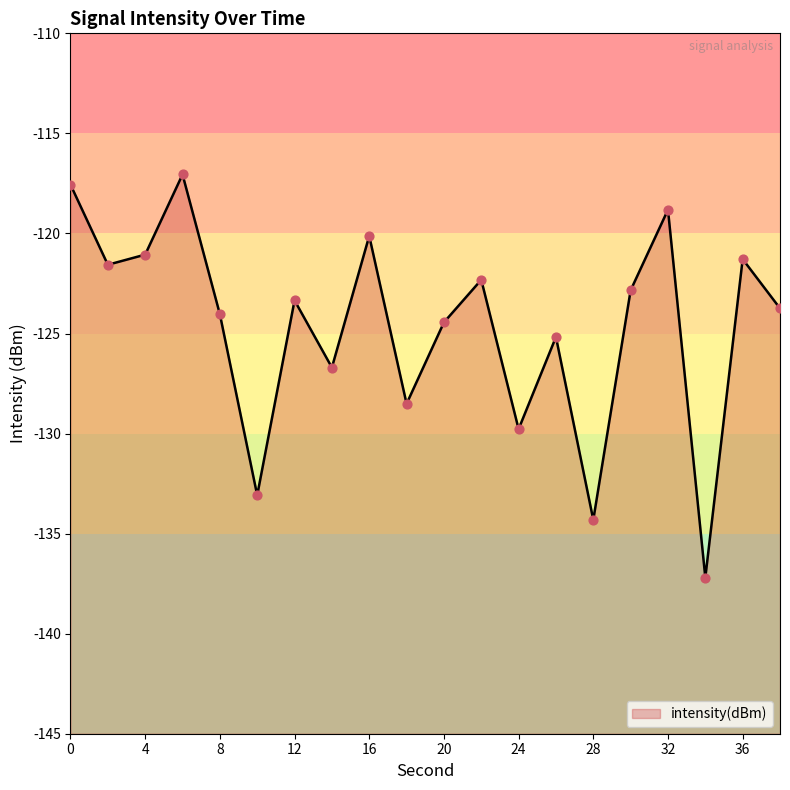

Between 34 and 36, which is larger?

36